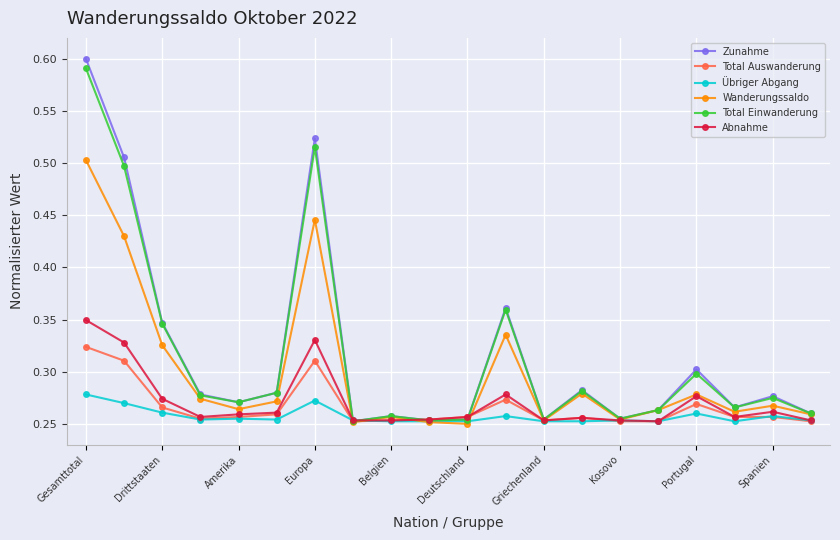

True or false: Zunahme has more than 2 interior local peaks.

True